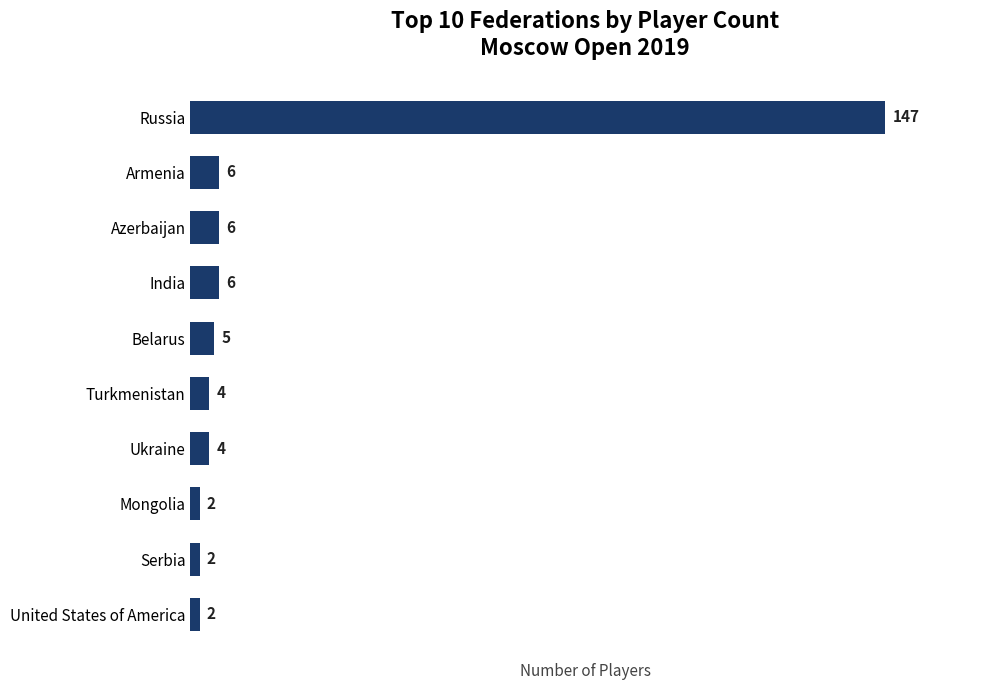

How many data points are less than 5?

5